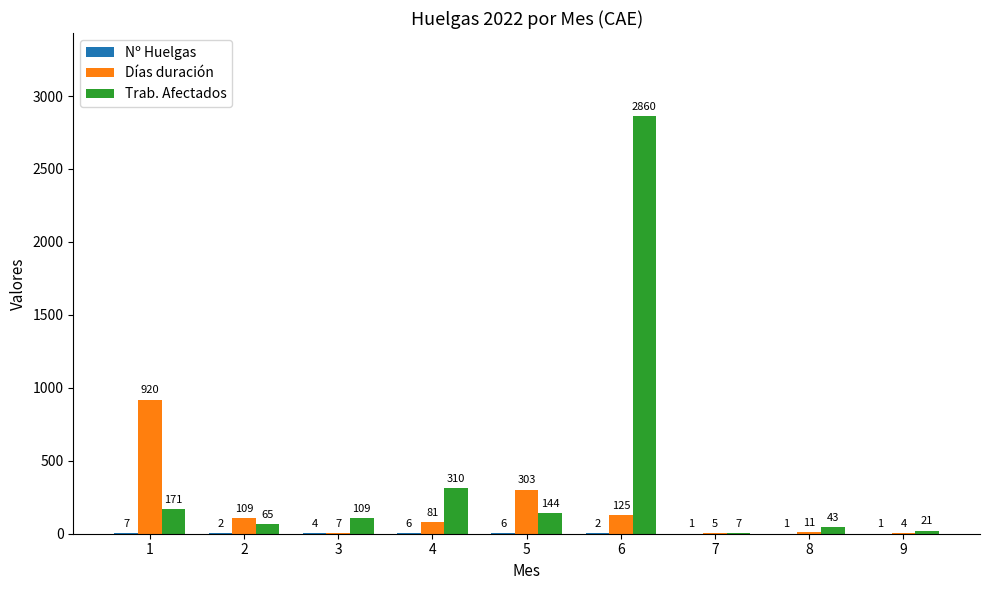

What is the sum of the Días duración values at 7 and 2?

114